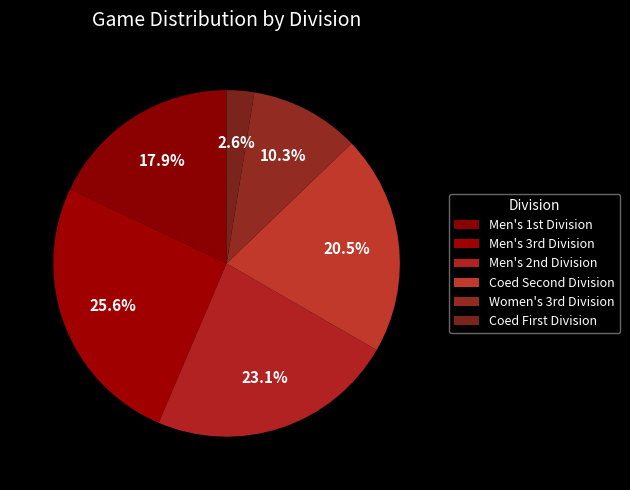

To the nearest percent, what is the difference between the largest and smallest slice percentages?

23%